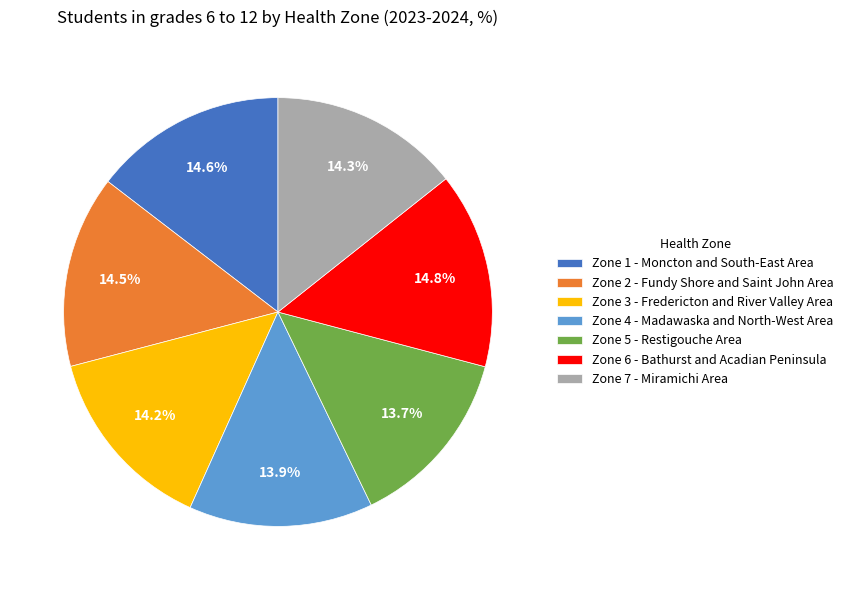

Combined, what portion of the pie is Zone 5 - Restigouche Area and Zone 1 - Moncton and South-East Area?

28.3%